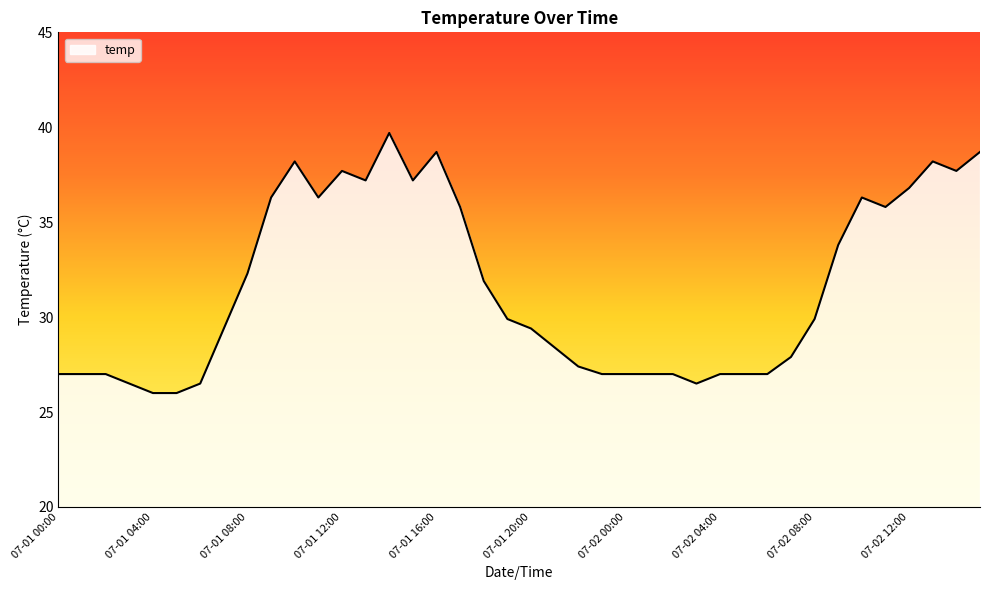

What is the smallest value displayed?

26.0